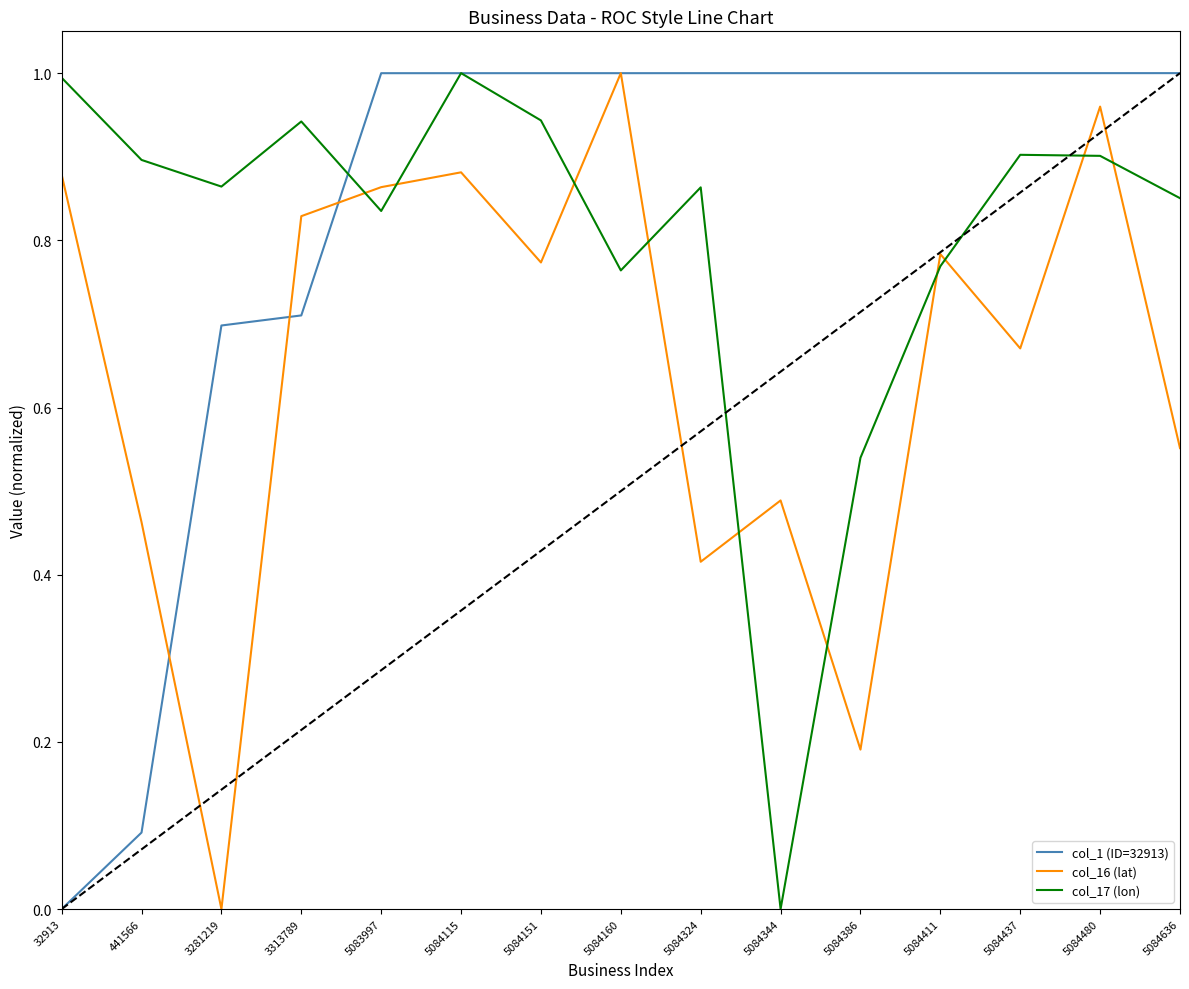

What are all the series names shown in the legend?

col_1 (ID=32913), col_16 (lat), col_17 (lon)